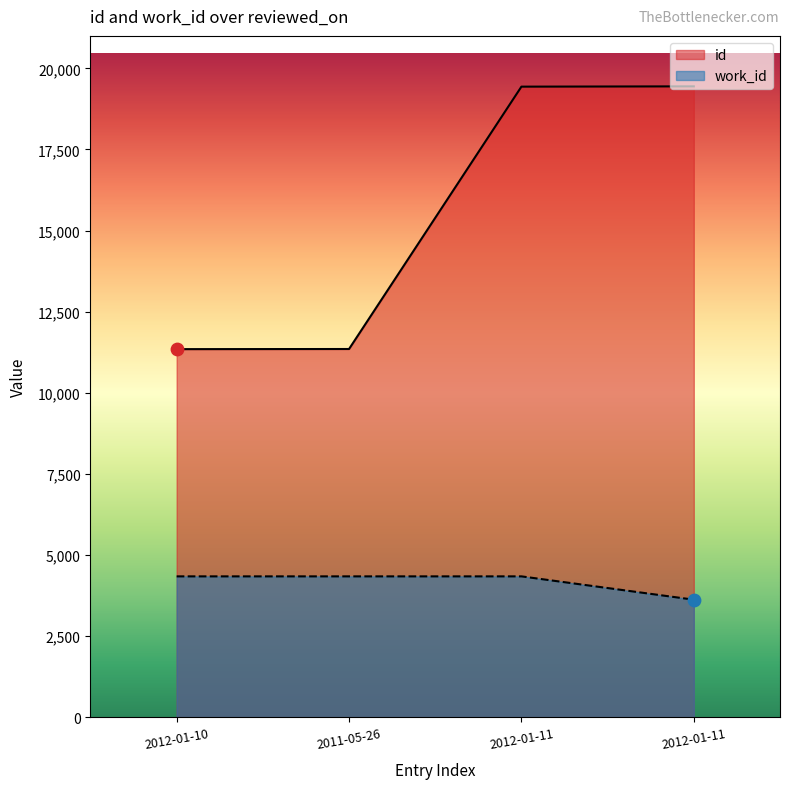

At which category is the sum across all series the highest?

2012-01-11